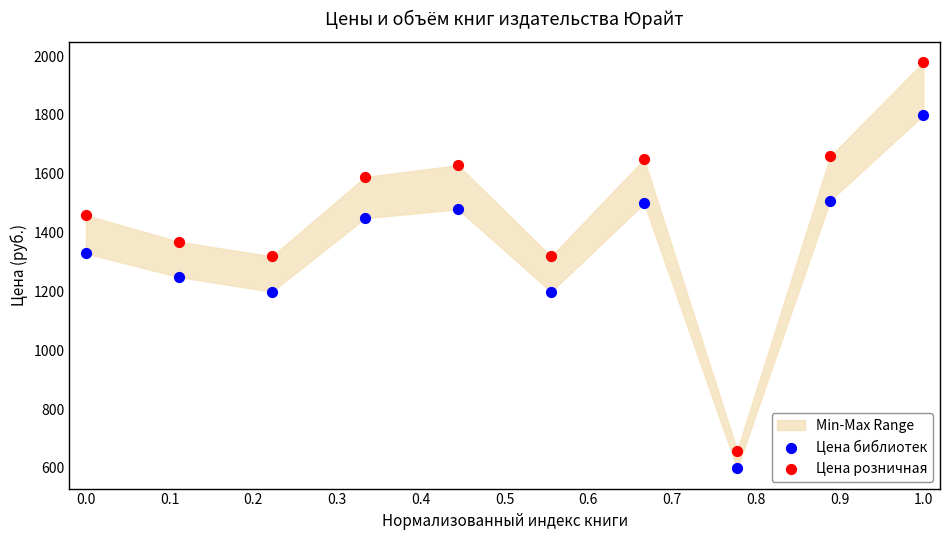

Which series contains the highest Y value?

Цена розничная